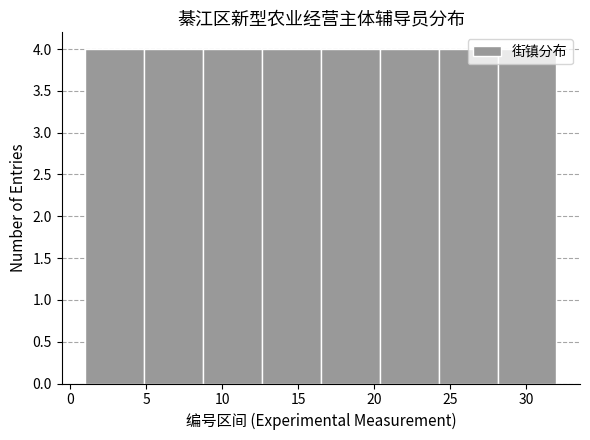

Reading left to right, list every bar in this chart as the range it spans on the x-axis followed by its height. Neither the bar edges nor the heights are printed on the chart, so give them approximately, as read against the axes.

1.0 to 5.0: 4
5.0 to 9.0: 4
9.0 to 12.5: 4
12.5 to 16.5: 4
16.5 to 20.5: 4
20.5 to 24.5: 4
24.5 to 28.0: 4
28.0 to 32.0: 4